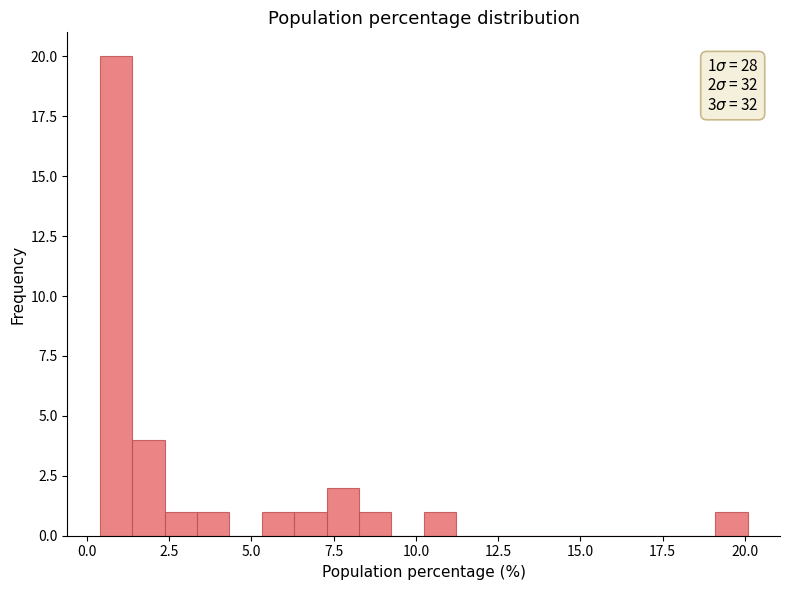

Read against the x-axis, roughly where is the centre of the tallest bar?

1.0